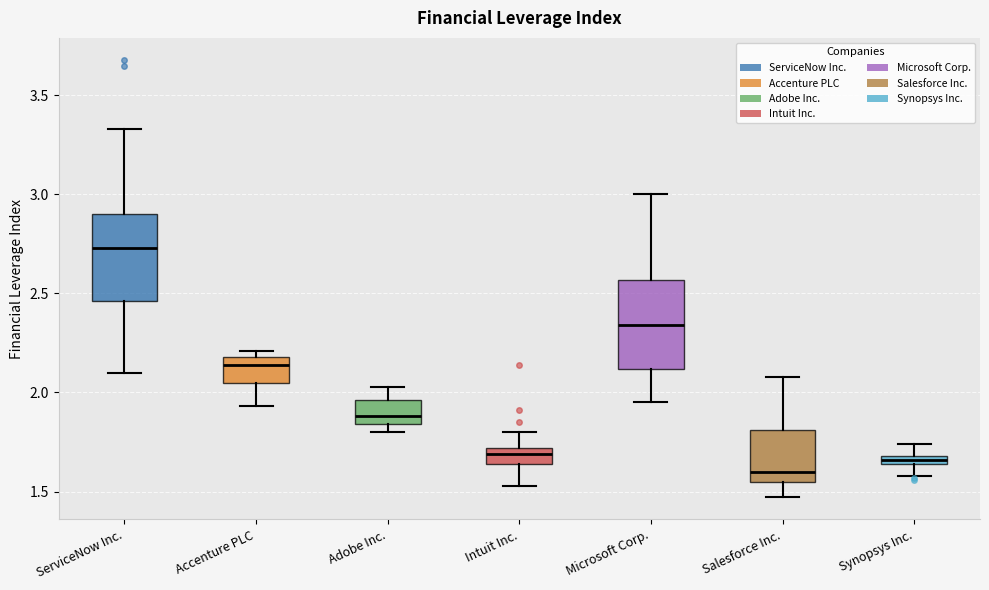

Where does the upper whisker of the box for Intuit Inc. end on the y-axis? The values are not printed on the chart, so give them approximately, as read against the axis.

1.80